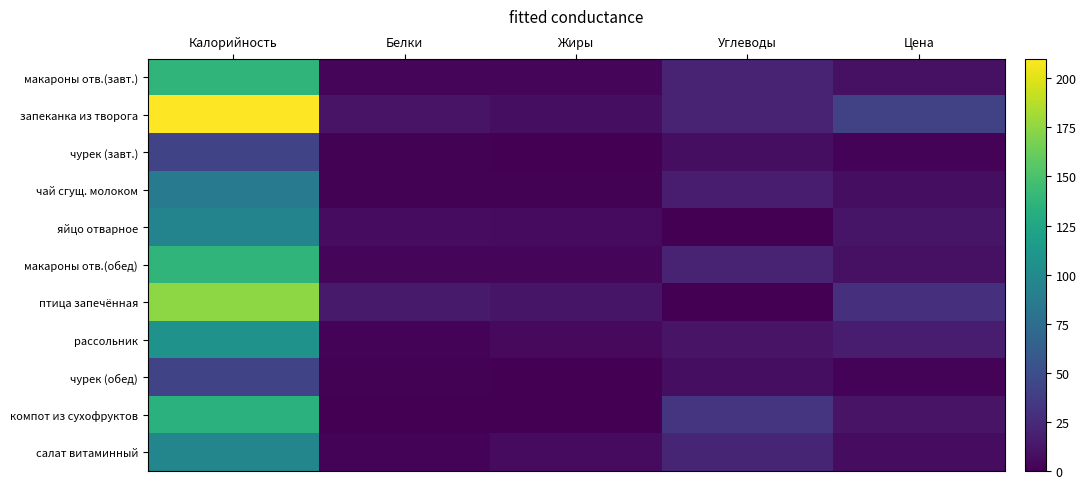

Count the number of categories in the chart.

5